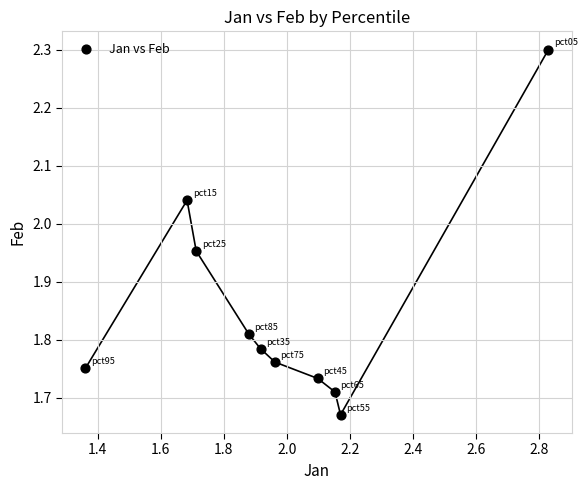

What is the average Y value?

1.9